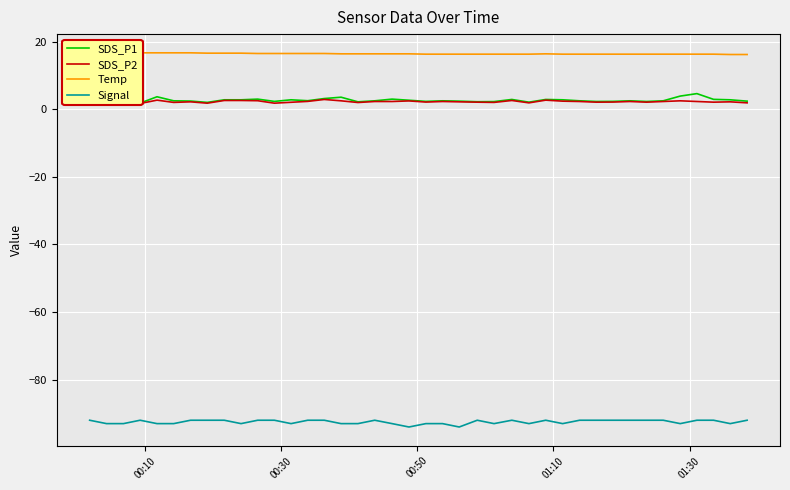

What is the minimum value for Signal?

-94